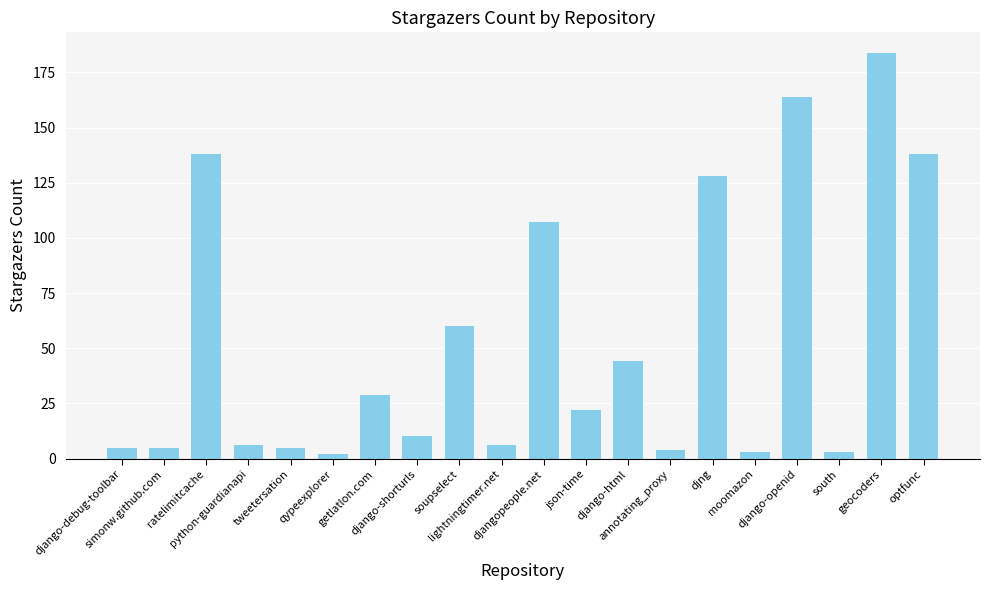

Read the value at djangopeople.net, to the nearest 10.

110